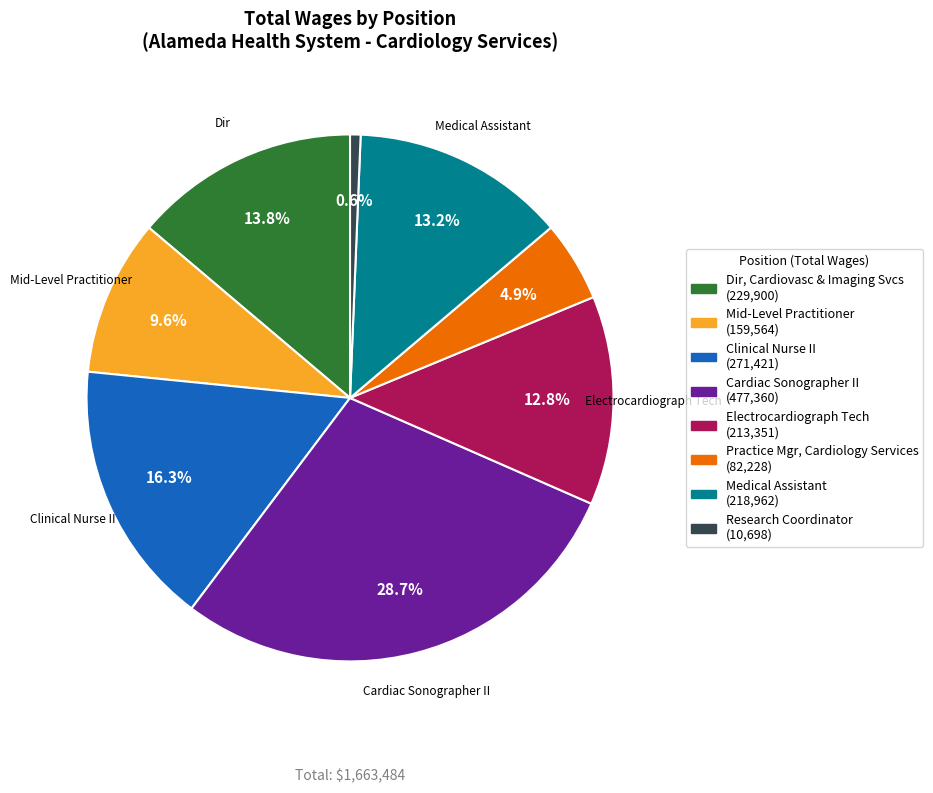

Which category has the smallest portion of the pie?

Research Coordinator